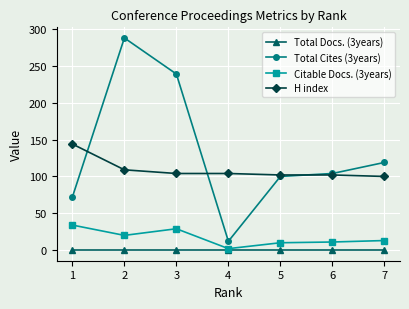

Which category has the highest value in the Citable Docs. (3years) series?

1